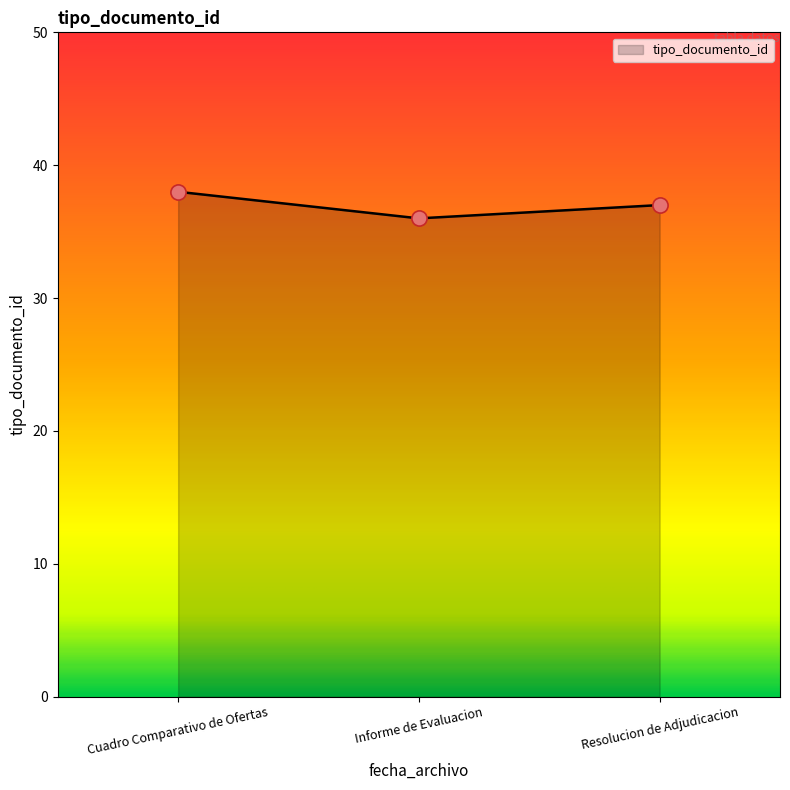

What is the change in value from Informe de Evaluacion to Resolucion de Adjudicacion?

+1